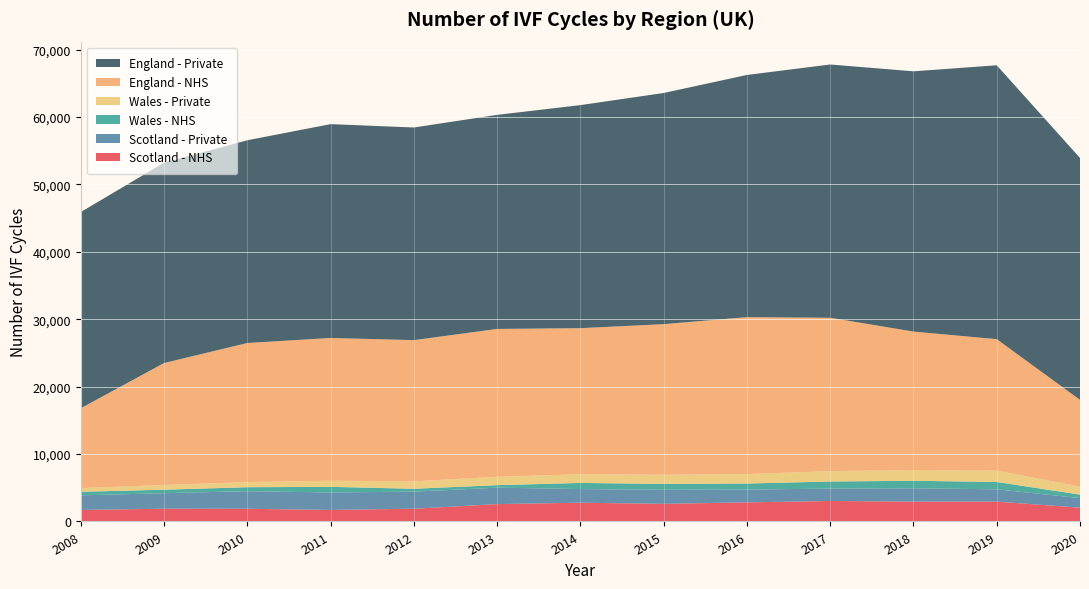

The value of Scotland - NHS at 2016 is 2835. True or false?

True